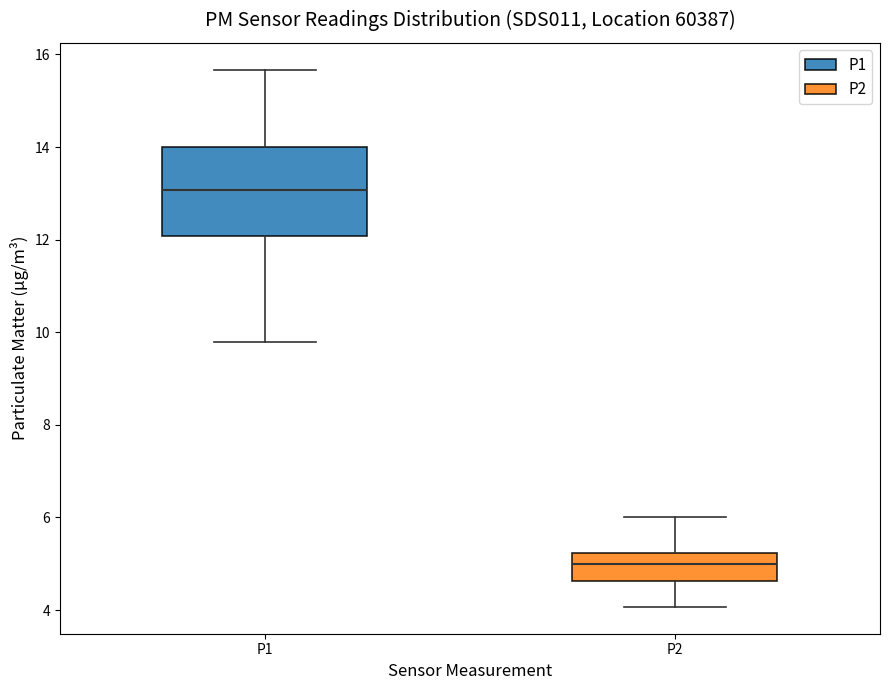

Where does the median line of the box for P1 sit on the y-axis? The values are not printed on the chart, so give them approximately, as read against the axis.

13.0